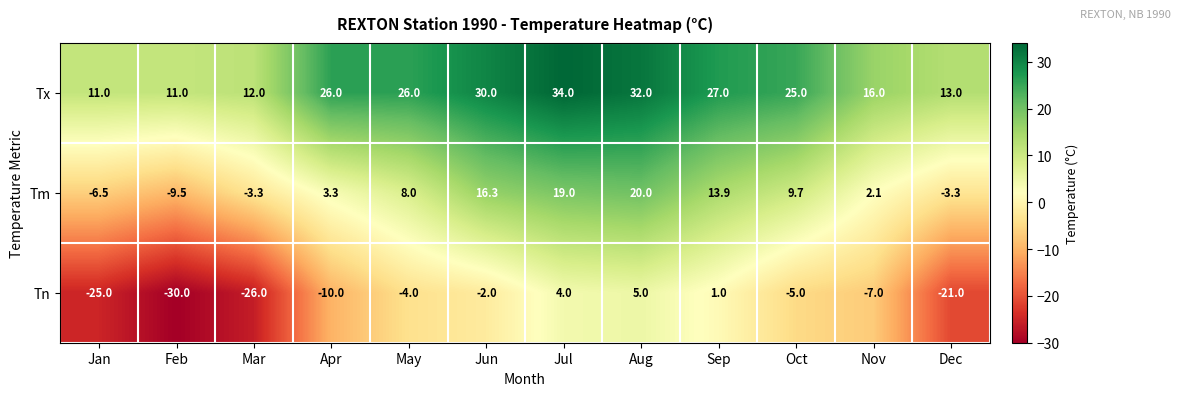

True or false: Tn has a value of -10.0 at Apr.

True